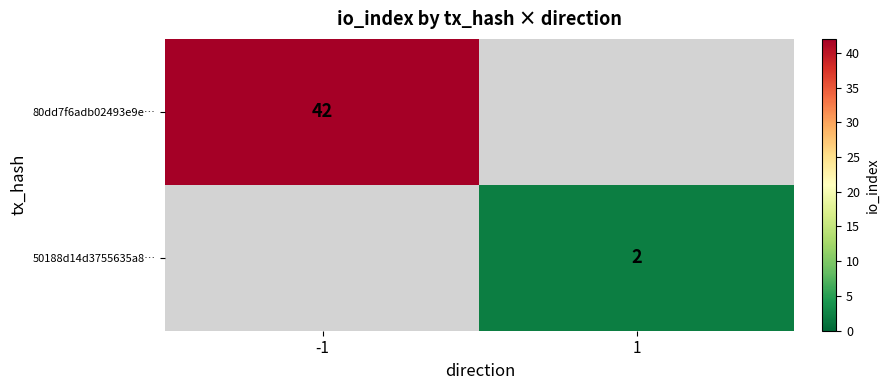

The 50188d14d3755635a8… series shows 2 at 1. True or false?

True